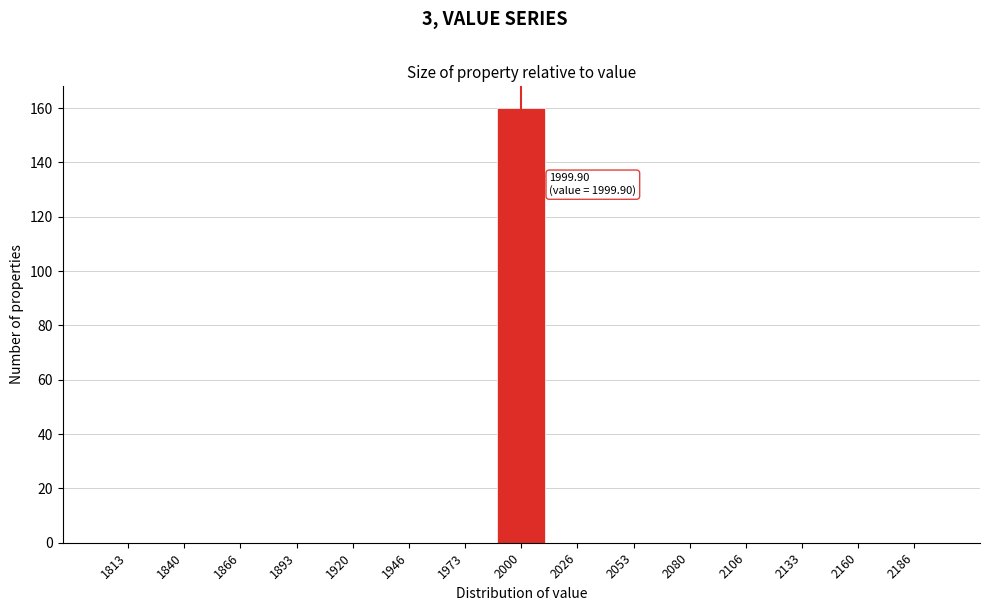

Reading left to right, what are all the values shown in this chart?

1813=0	1840=0	1866=0	1893=0	1920=0	1946=0	1973=0	2000=160	2026=0	2053=0	2080=0	2106=0	2133=0	2160=0	2186=0